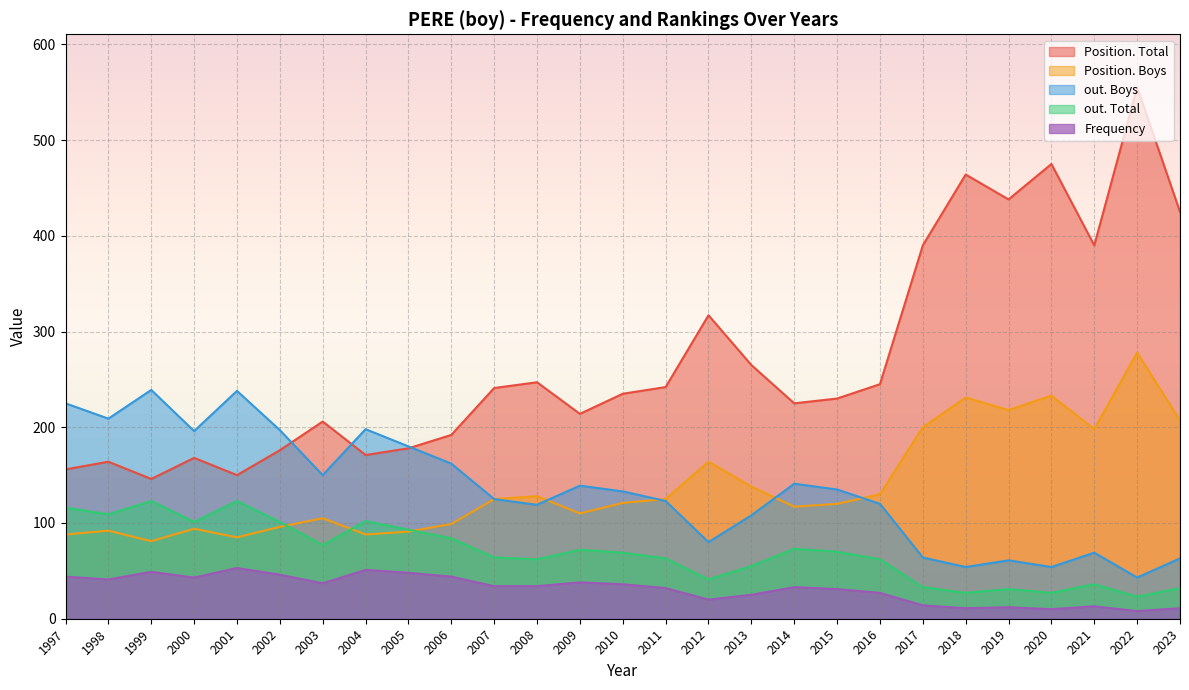

True or false: out. Boys and Position. Boys intersect in this chart.

True